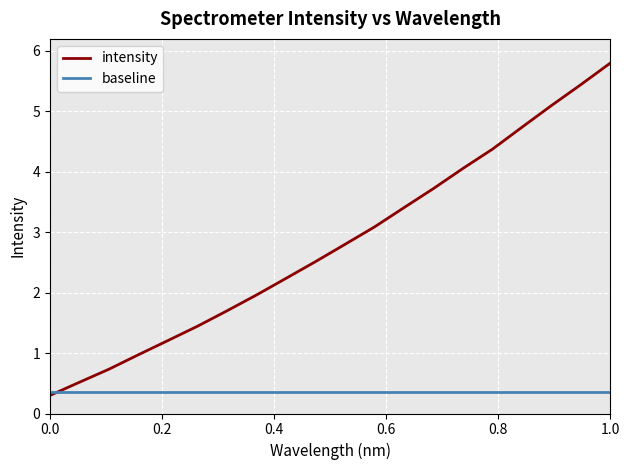

Which series has the largest total across all categories?

intensity